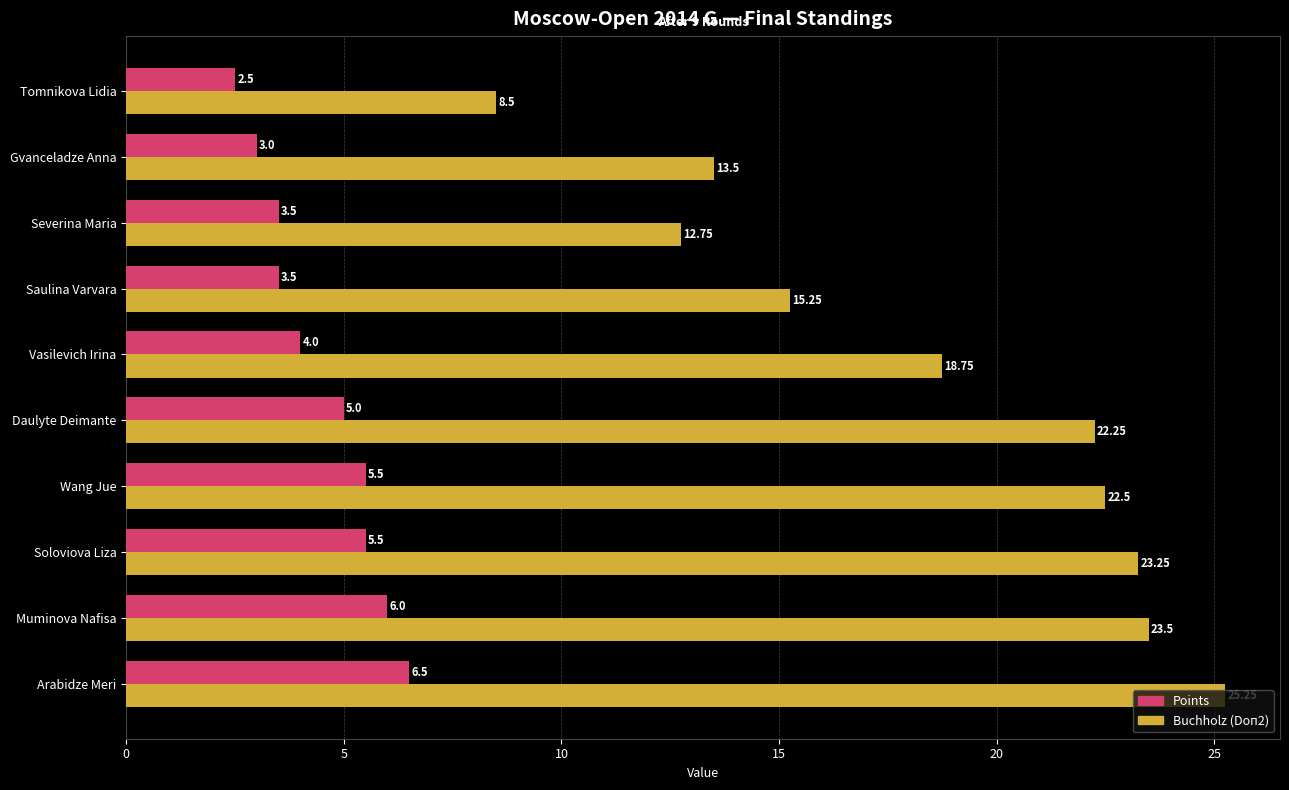

Which series has the widest spread of values?

Buchholz (Doп2)